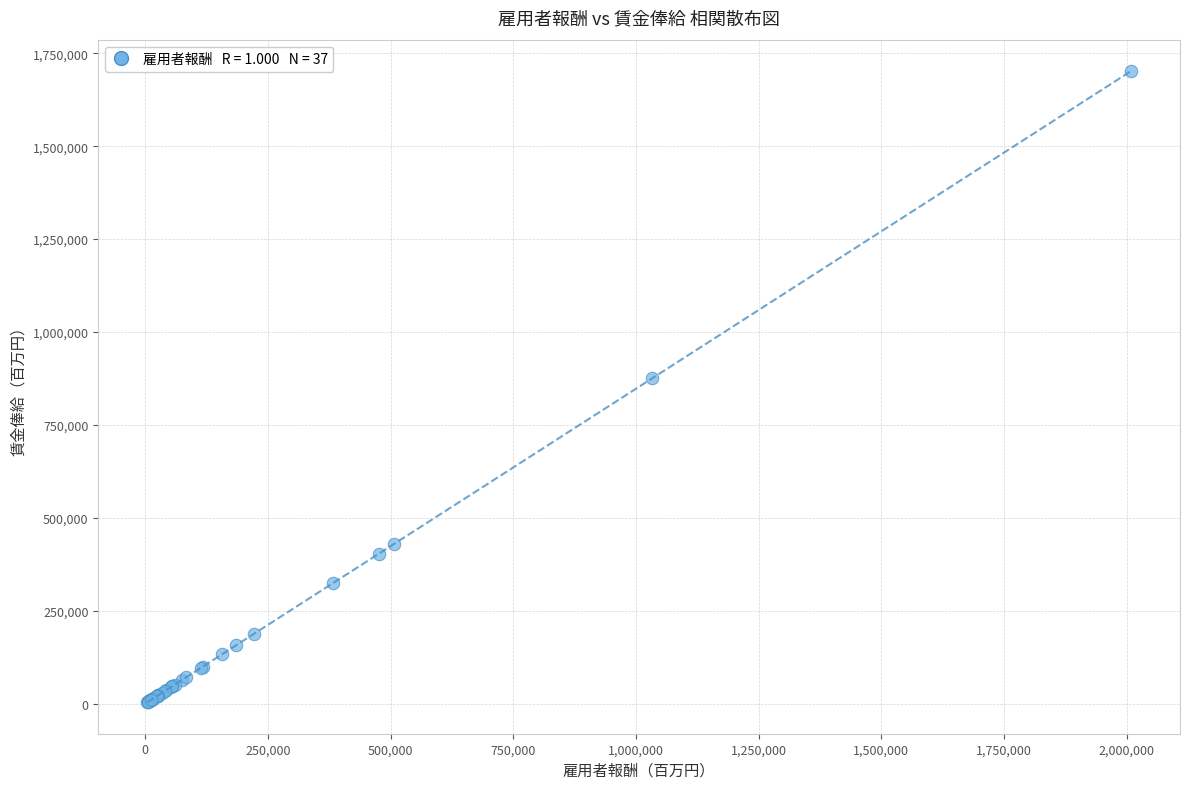

What Y value in the scatter plot is closest to 852834?

874913